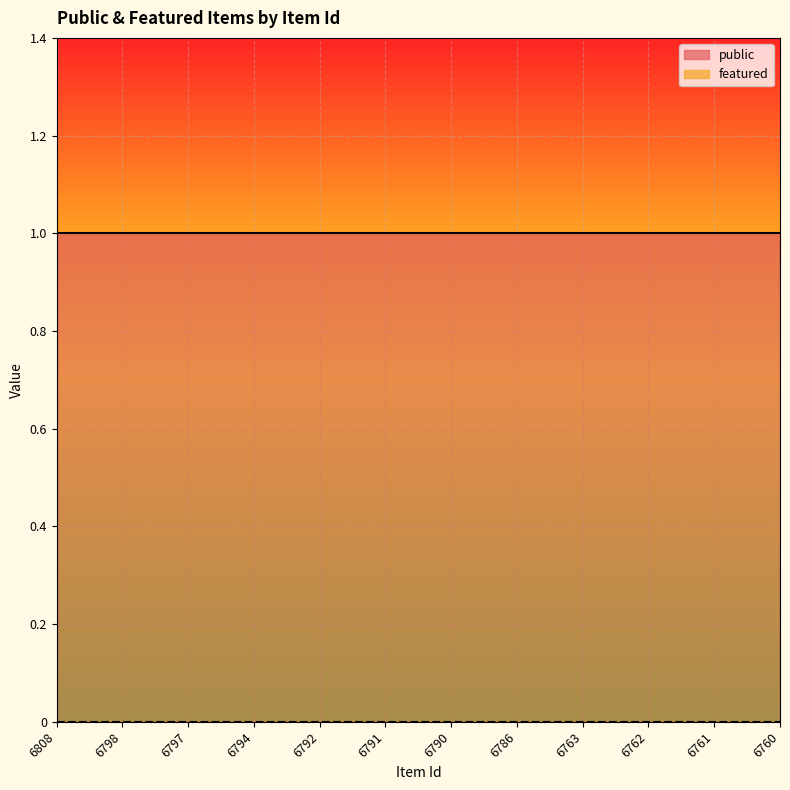

True or false: featured and public intersect in this chart.

False